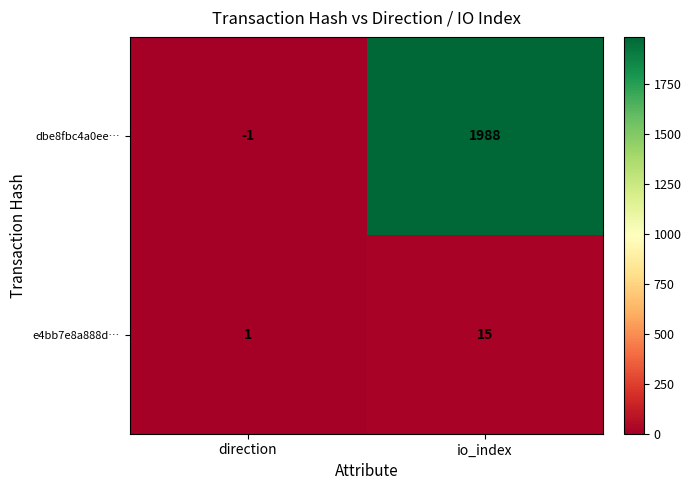

Which category has the lowest value in the e4bb7e8a888d… series?

direction